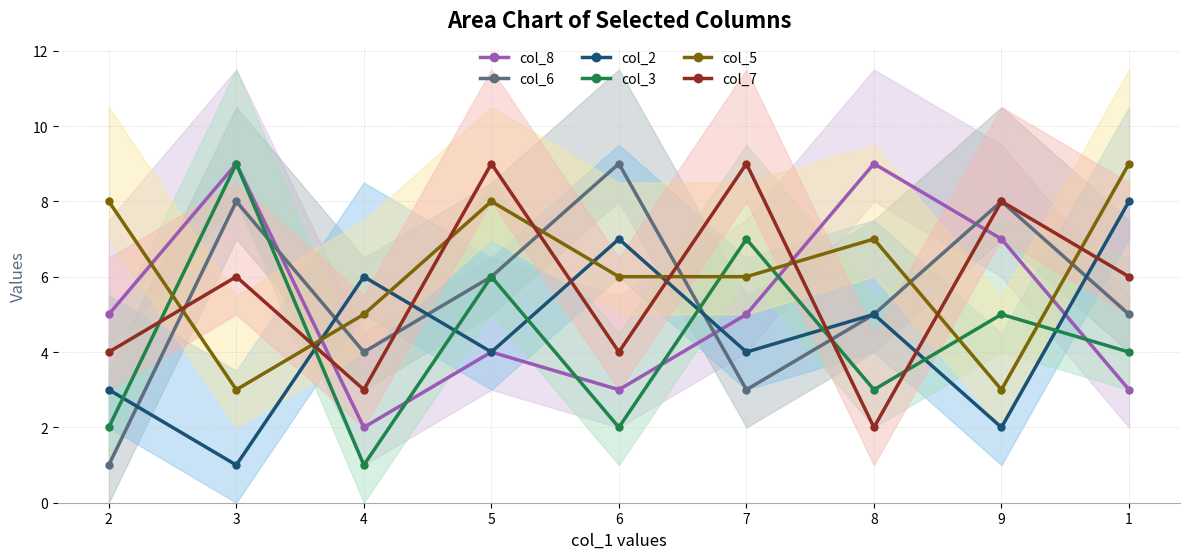

True or false: col_2 has more than 0 interior local peaks.

True